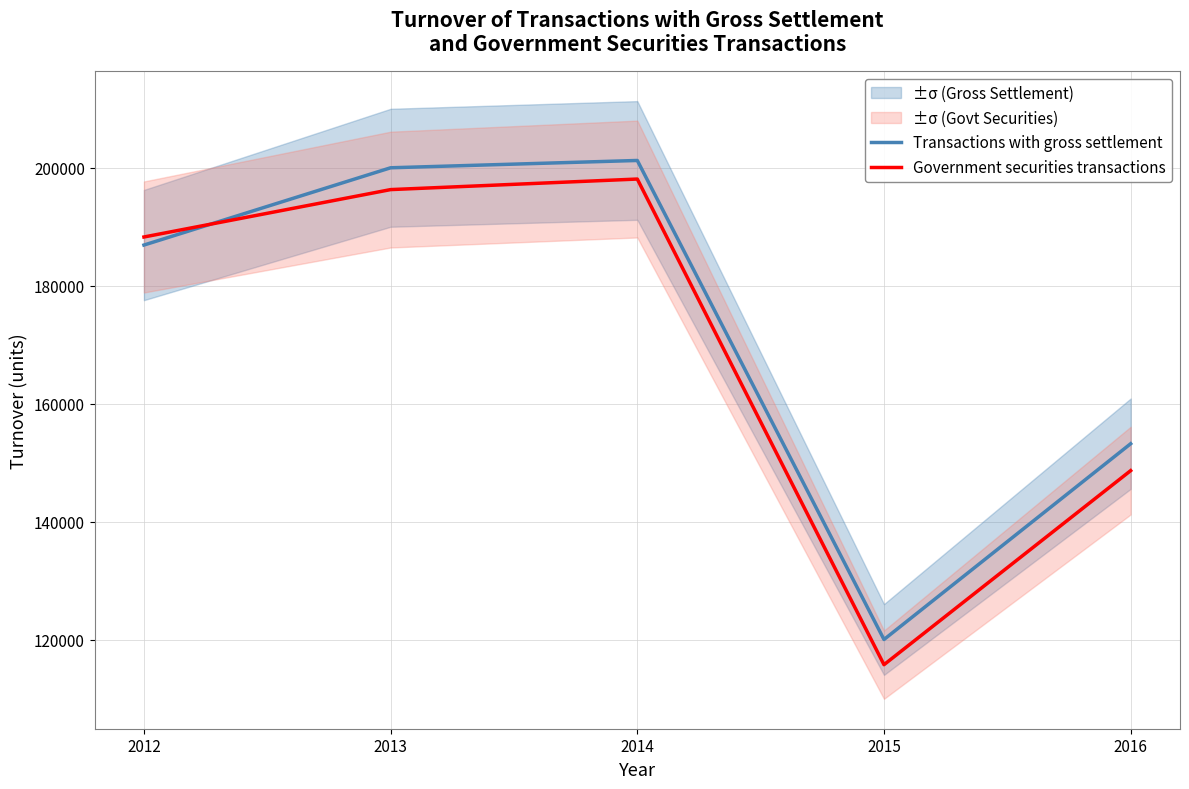

The value of Government securities transactions at 2015 is 176865. True or false?

False